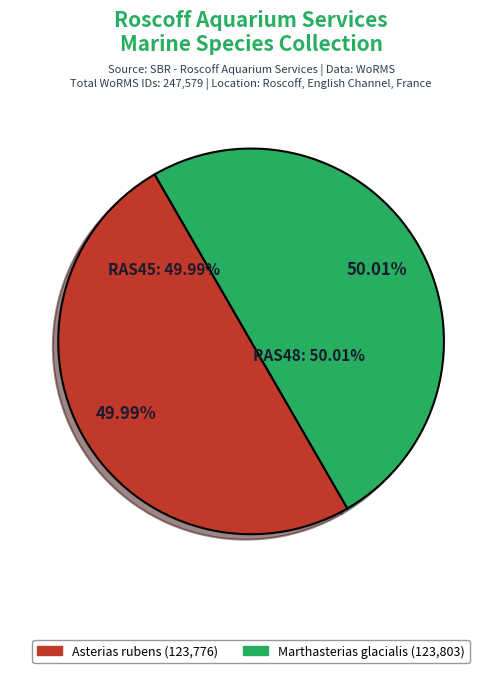

Rank the categories by value from lowest to highest.

RAS45, RAS48